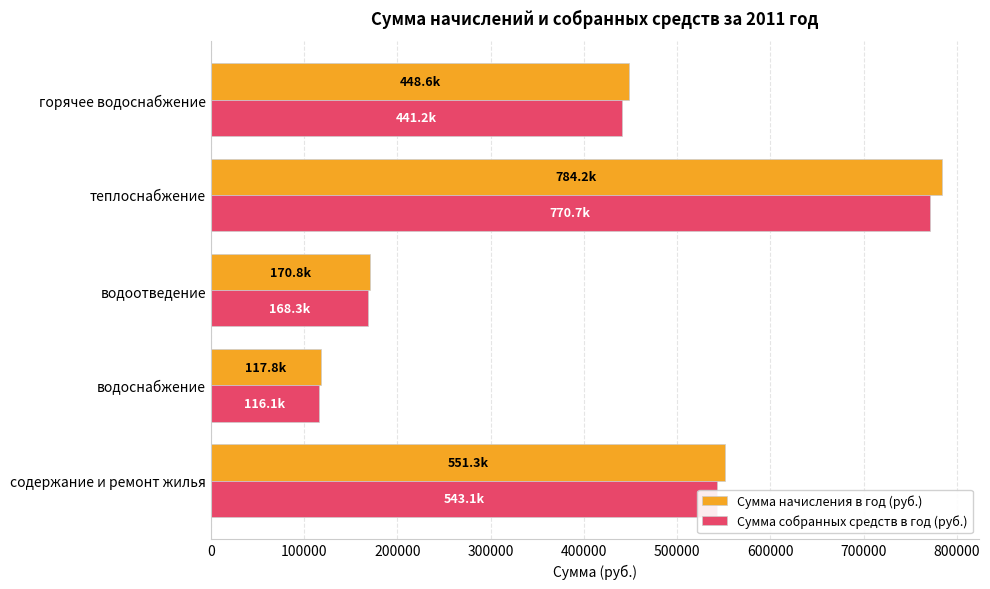

Which label corresponds to the smallest value in the chart?

водоснабжение